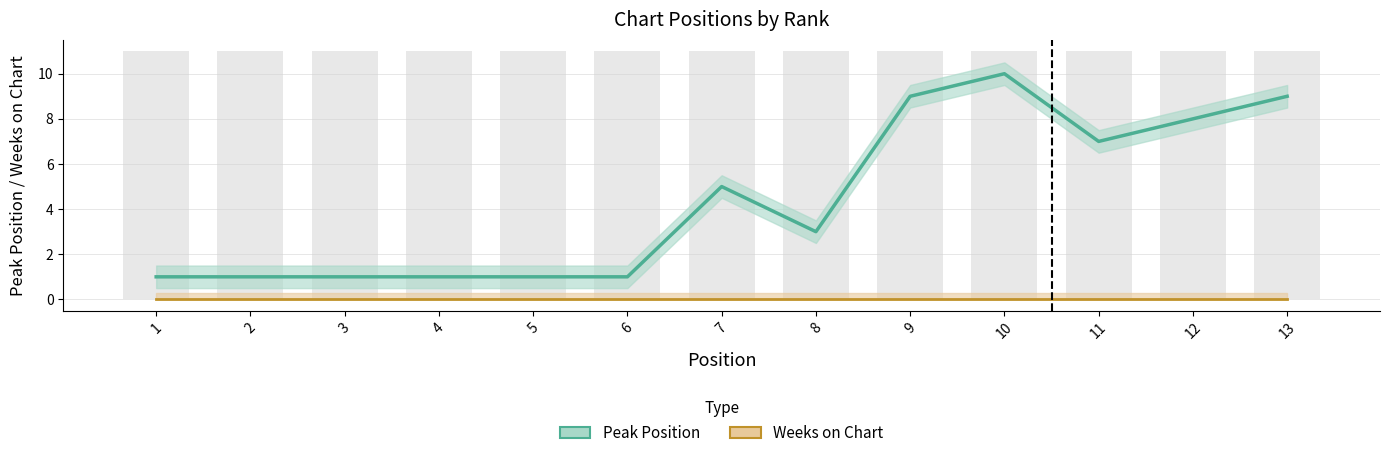

Which label corresponds to the smallest value in the chart?

1